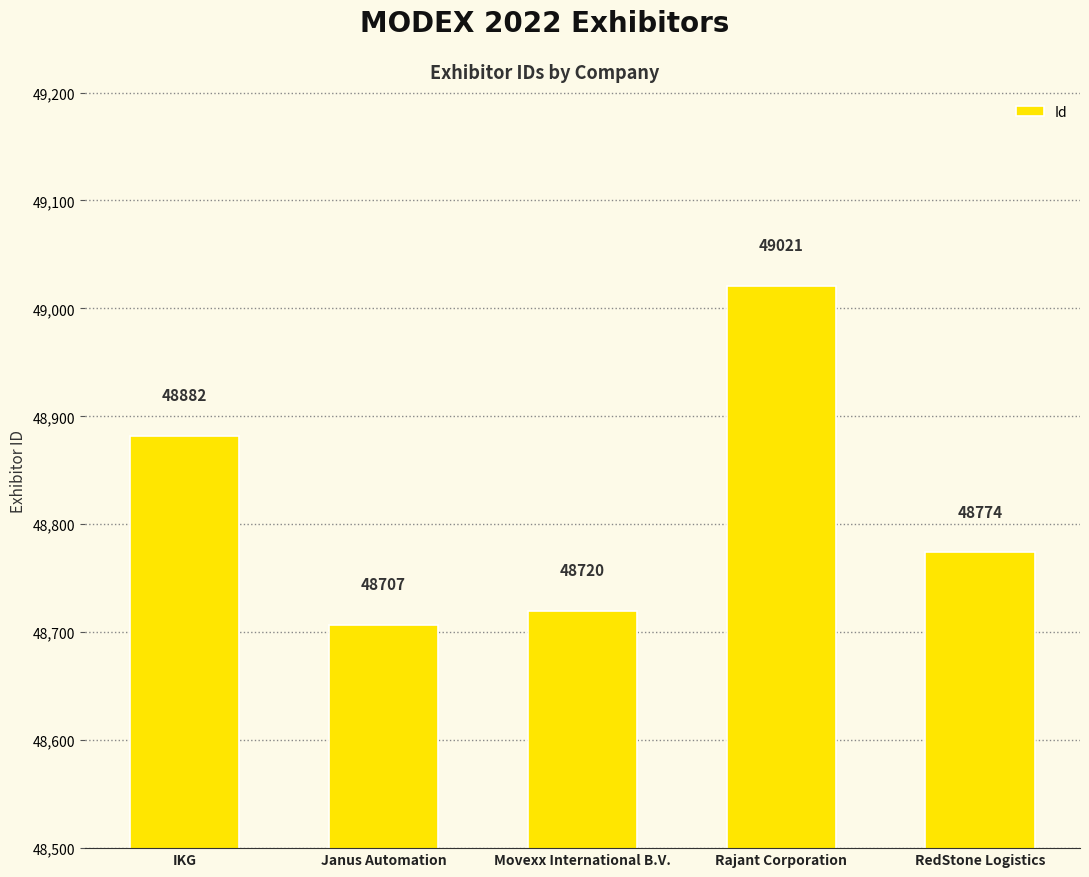

Reading right to left, transcribe all the data shown in this chart.

48774	49021	48720	48707	48882